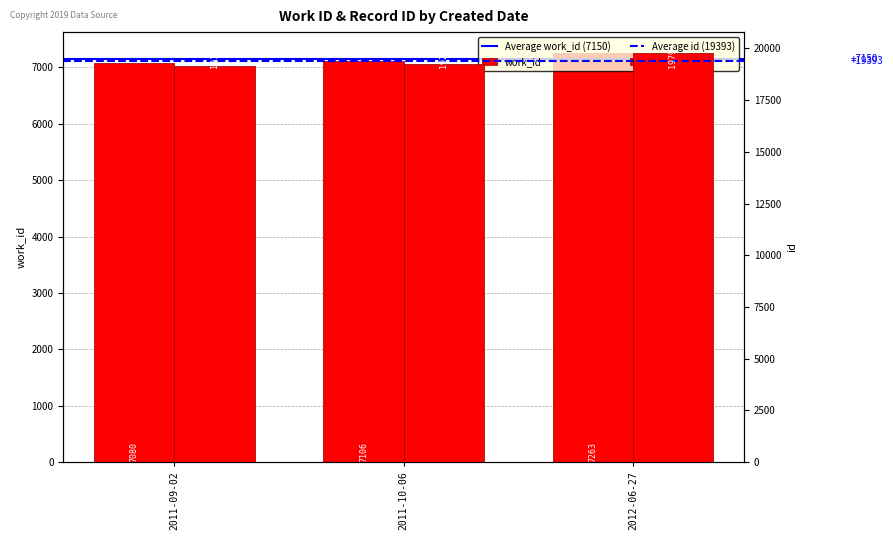

Is the value of id at 2012-06-27 greater than the value of work_id at 2012-06-27?

Yes